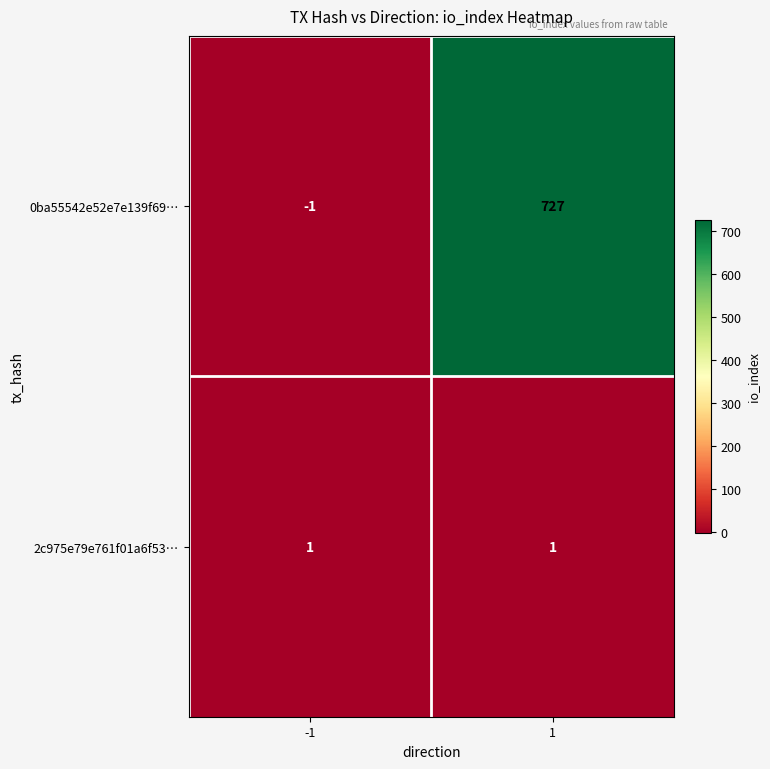

Which label corresponds to the largest value in the chart?

1